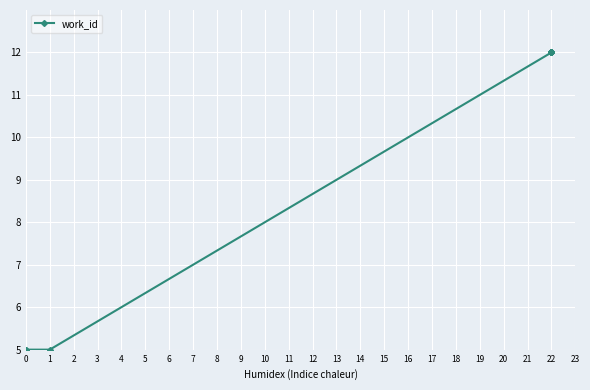

What is the smallest value displayed?

5